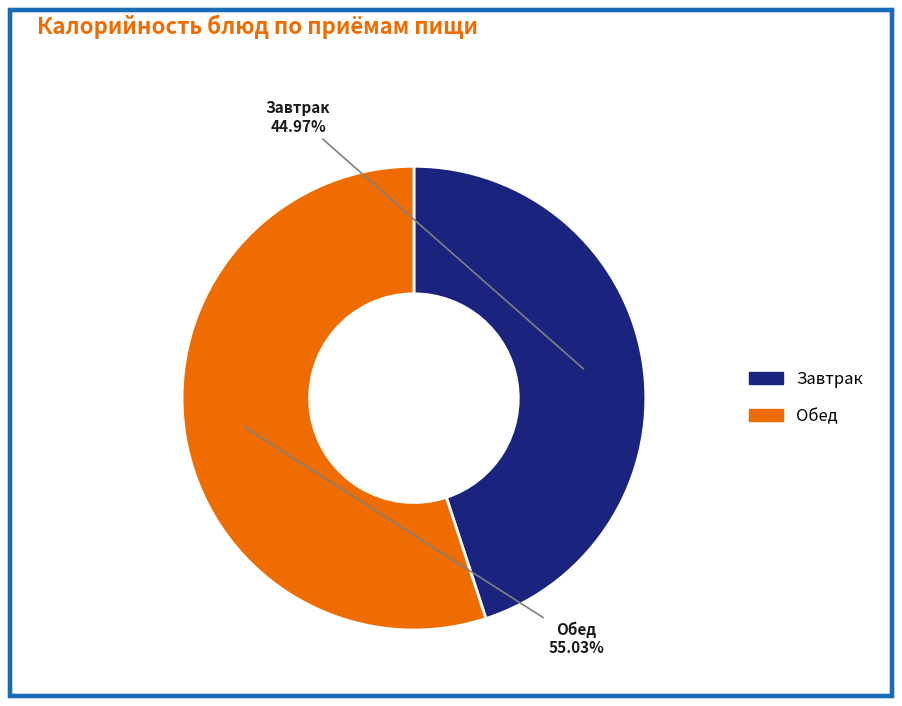

Is there any slice that represents more than half of the pie?

Yes